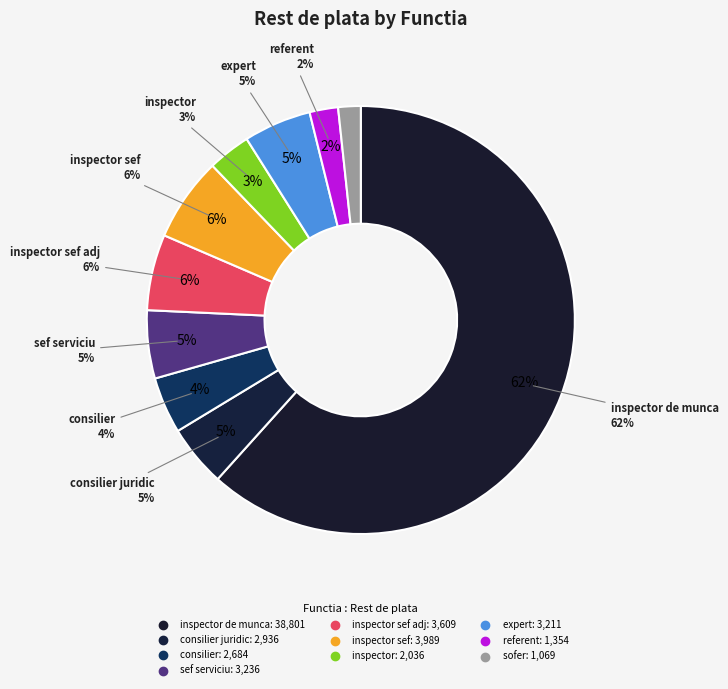

What percentage do inspector sef adj and consilier juridic together represent?

10.4%